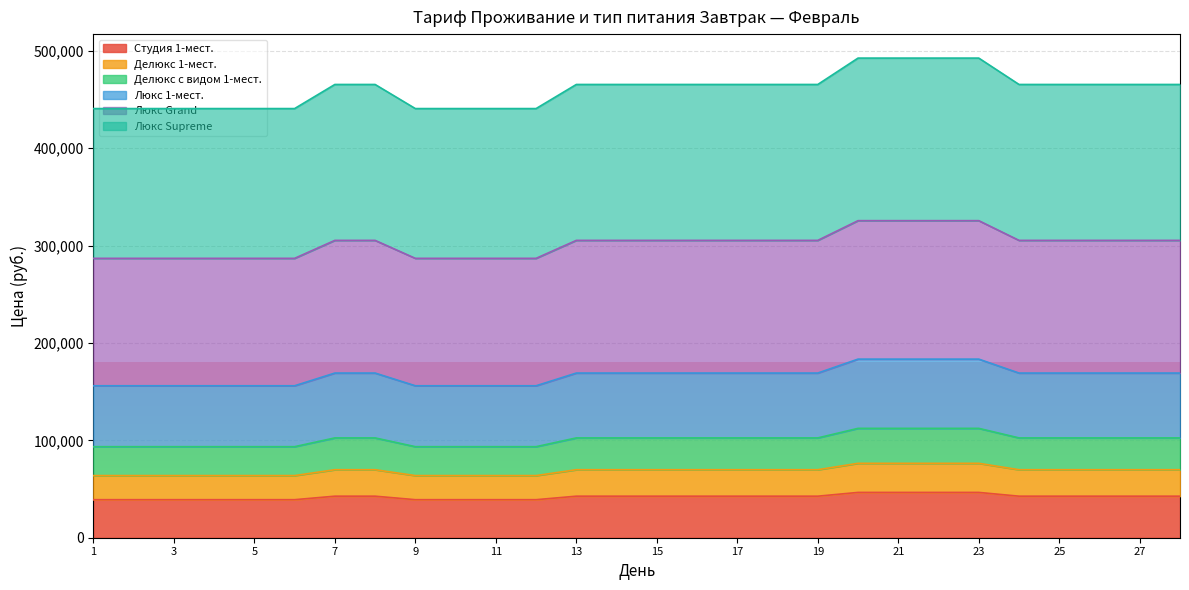

True or false: Люкс Supreme and Люкс Grand intersect in this chart.

False